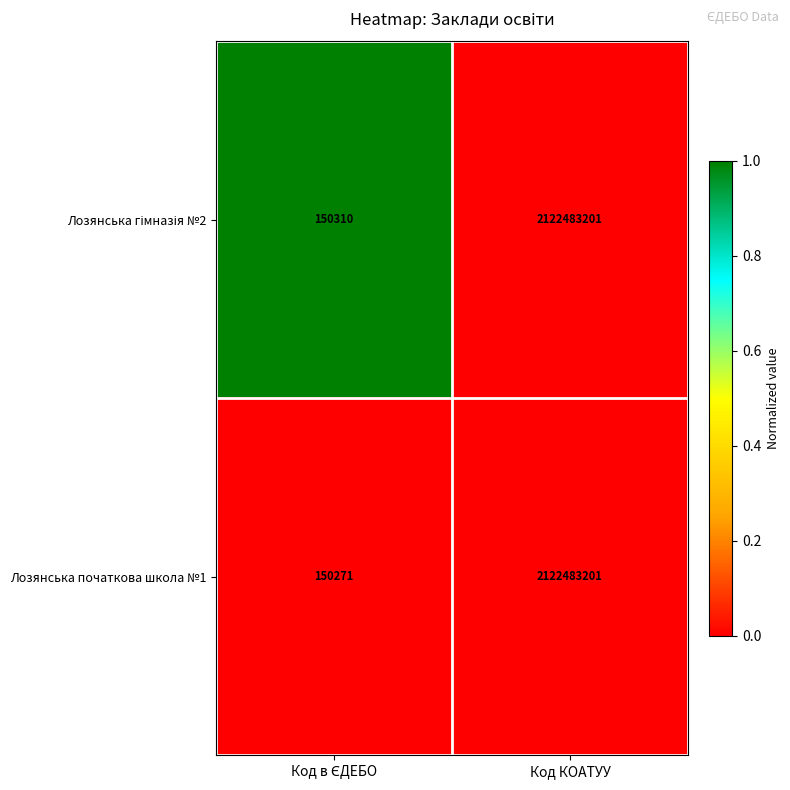

What is the difference between the maximum and minimum values in the Лозянська початкова школа №1 series?

2122332930